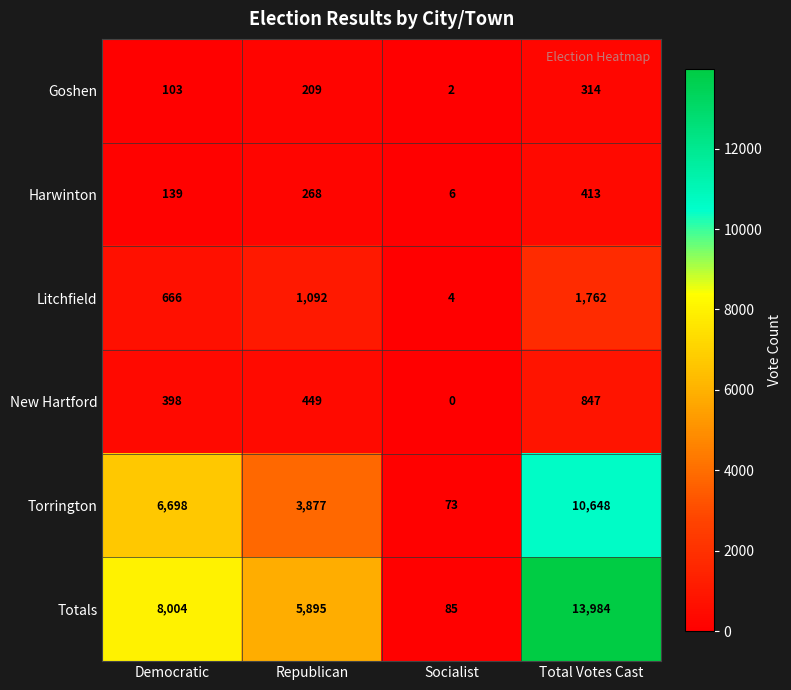

Rank the series at Total Votes Cast from lowest to highest value.

Goshen, Harwinton, New Hartford, Litchfield, Torrington, Totals